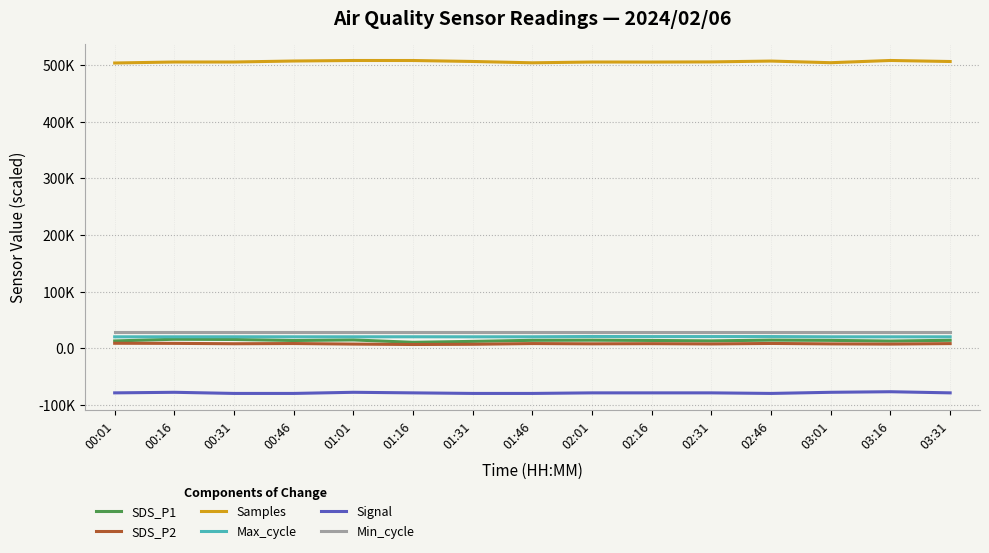

Read the Min_cycle value at 01:31.

28.0